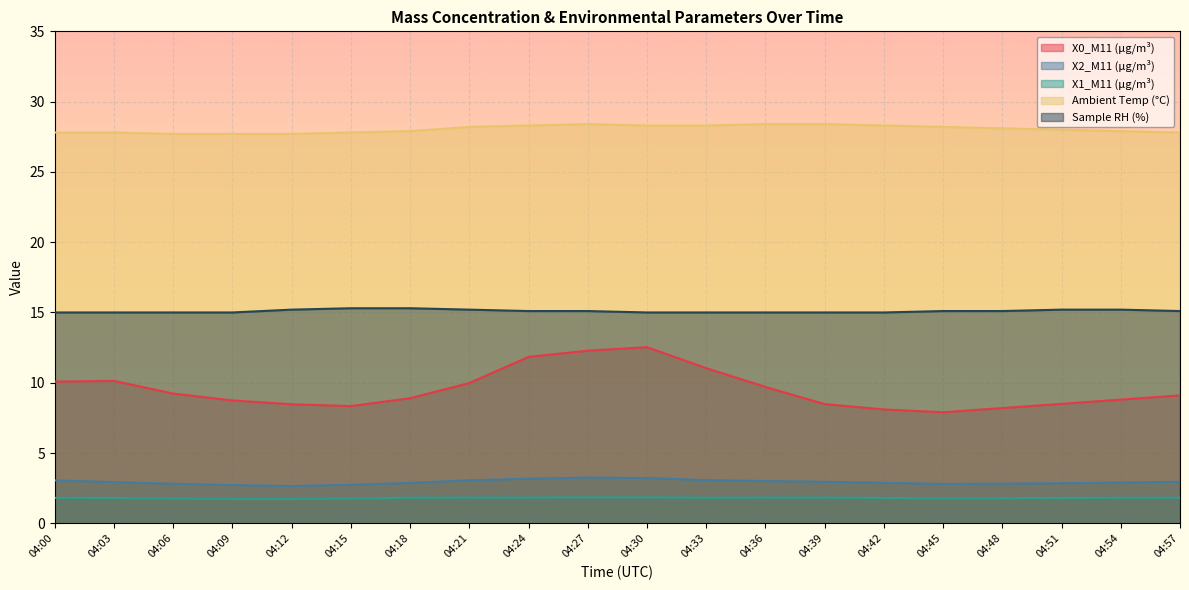

What is the average value of the Sample RH (%) series?

15.1